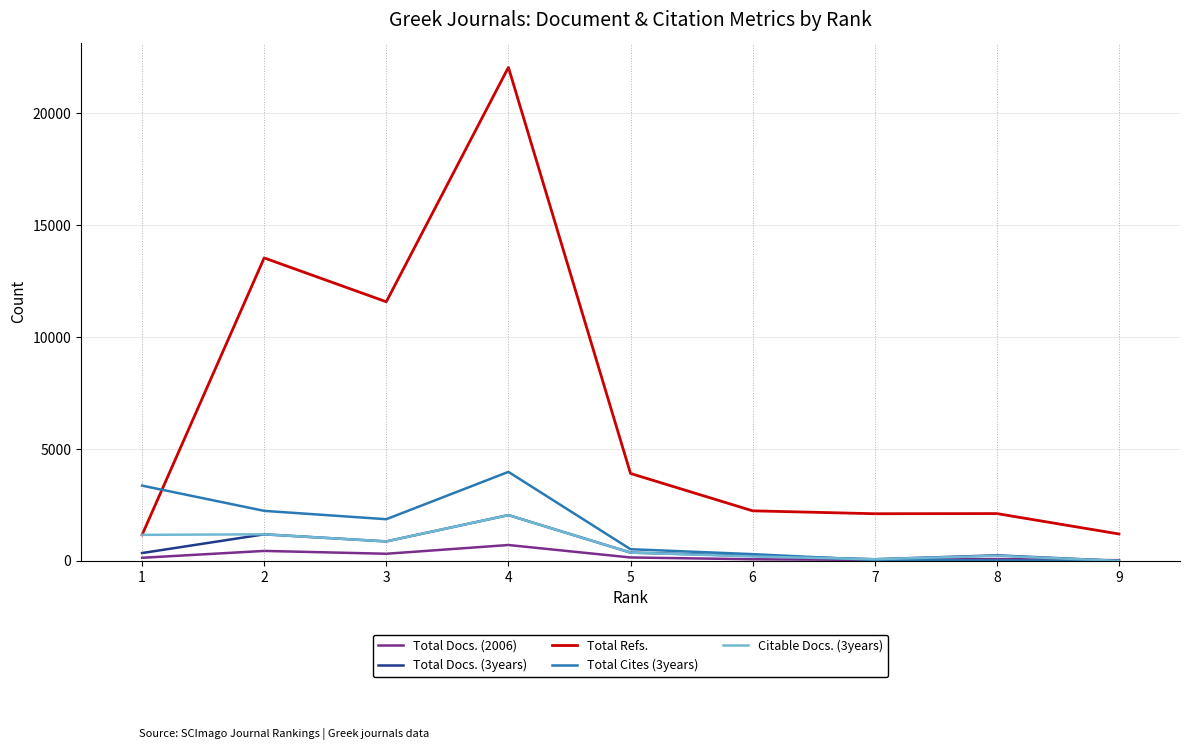

True or false: Total Refs. and Total Docs. (3years) cross at least once.

False